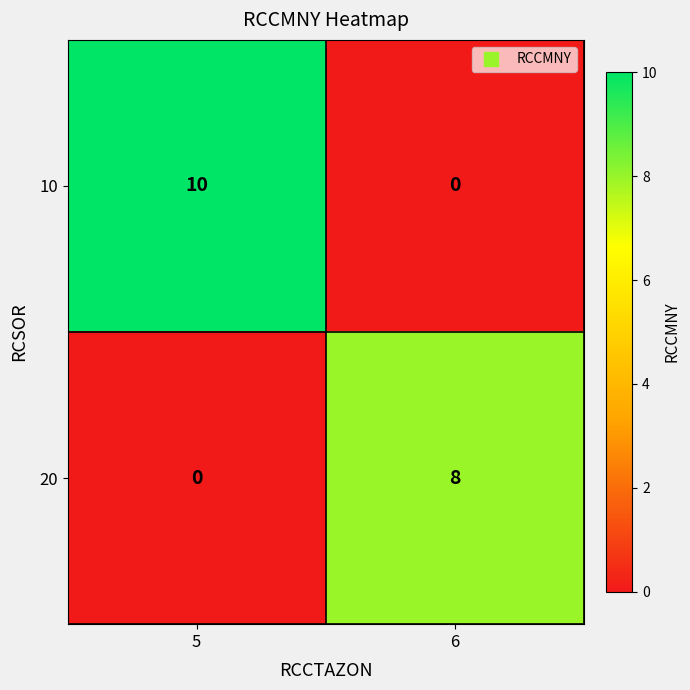

What is the difference between the 20 values at 5 and 6?

8